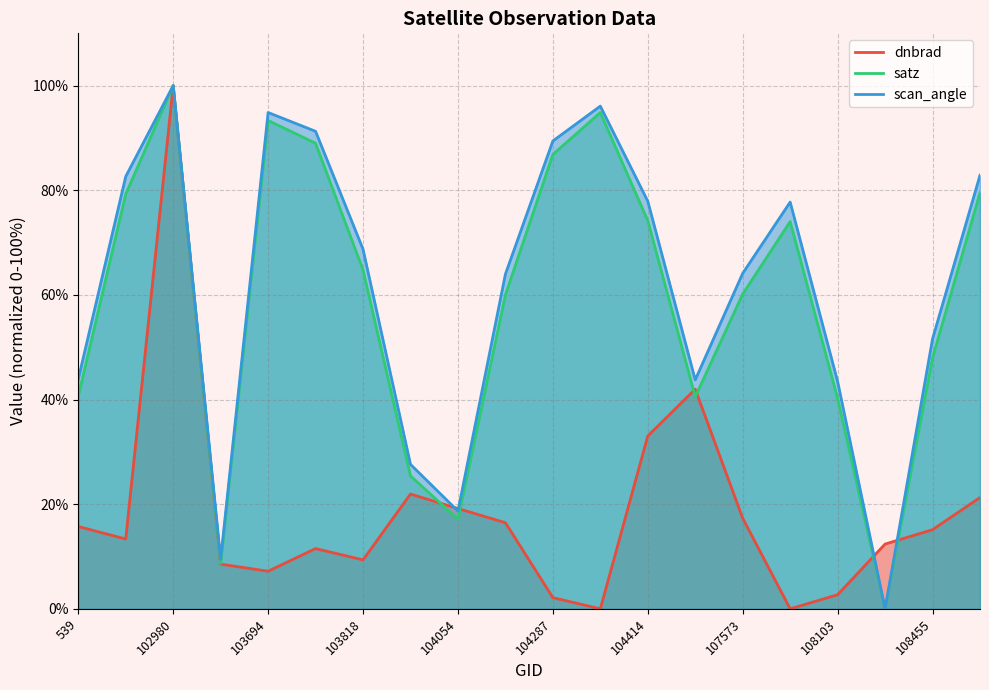

In dnbrad, how many points are lower than both neighbors (excluding endpoints)?

5